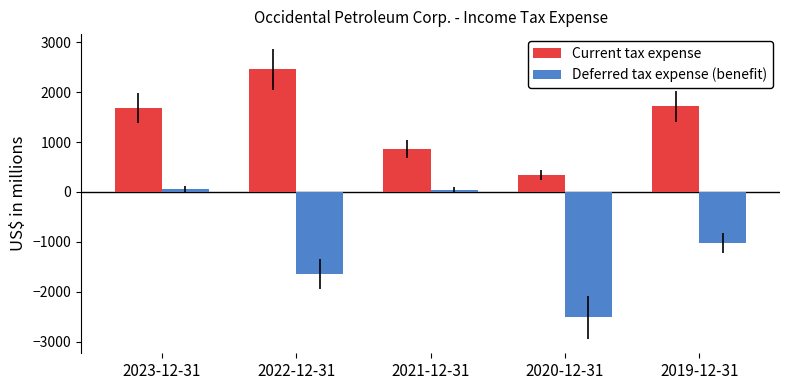

Which series changed the most between 2021-12-31 and 2019-12-31?

Deferred tax expense (benefit)